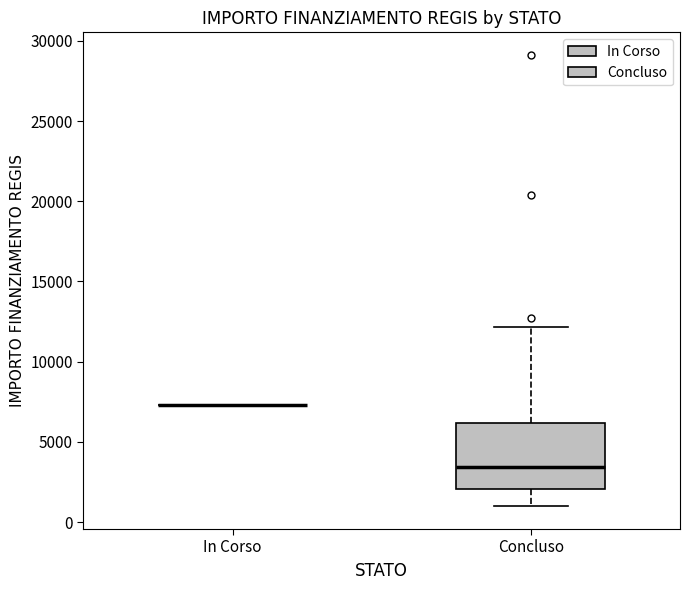

Reading left to right, transcribe this box plot: for each box, give where its median line is, the range the box spans, and where its two whiskers end, as read against the y-axis. The values are not printed on the chart, so give them approximately, as read against the axis.

In Corso: box collapsed to a line at 7500, whiskers 7500 to 7500
Concluso: median 3500, box 2000 to 6000, whiskers 1000 to 12000